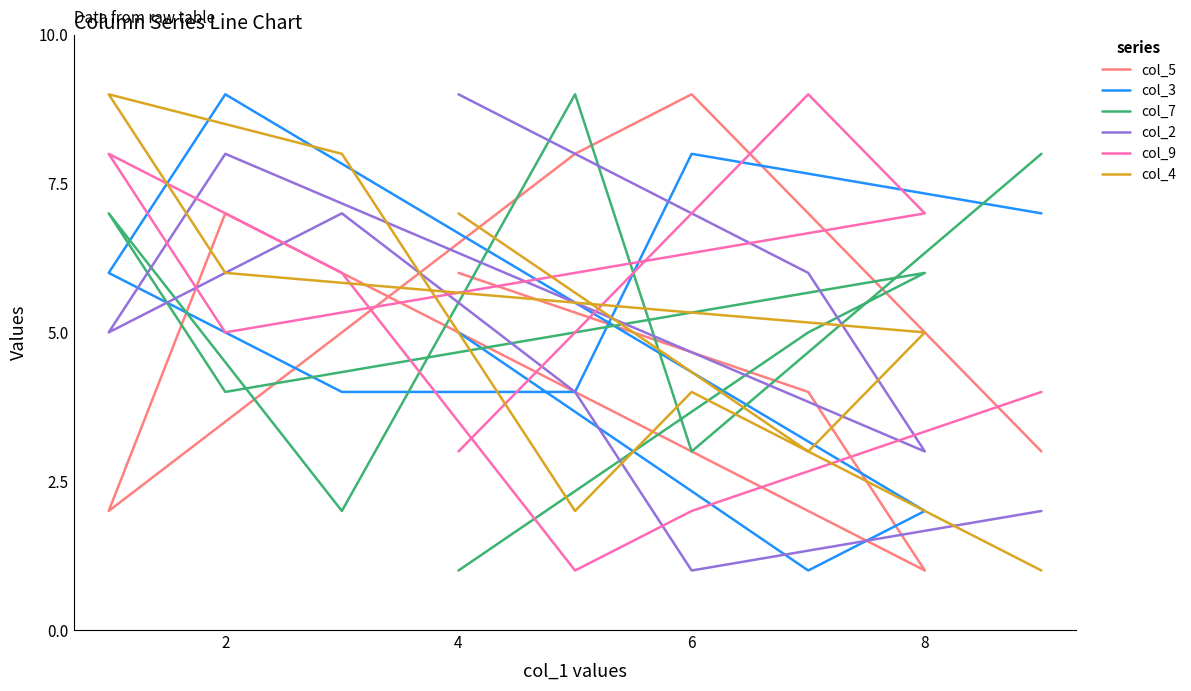

How many data points in col_9 are less than 5?

4